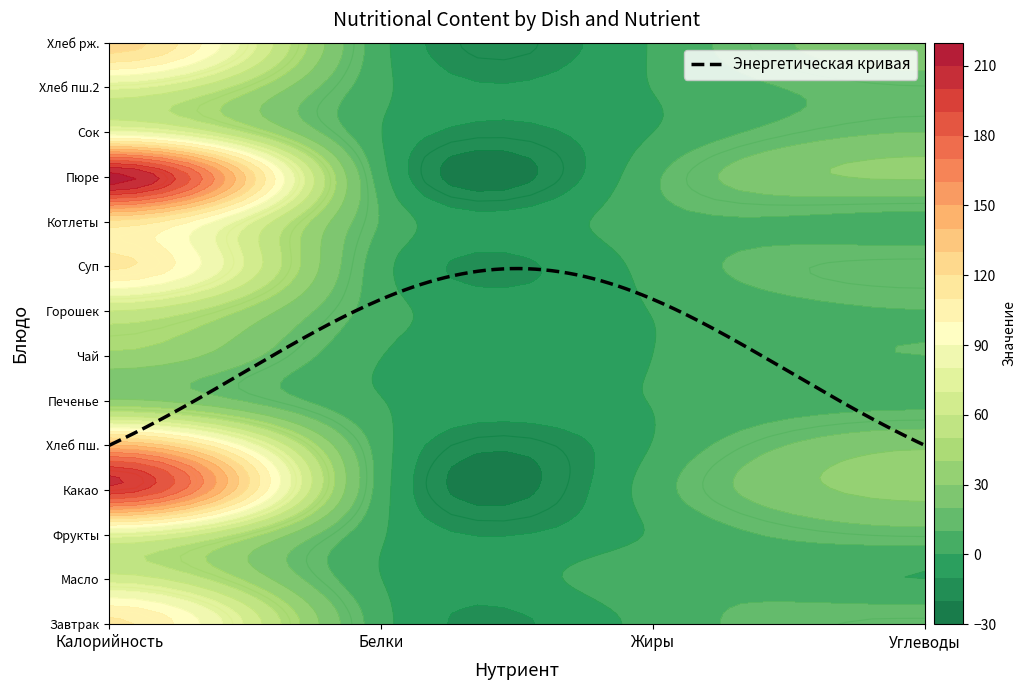

The Хлеб пш. series shows 4.7 at Белки. True or false?

True